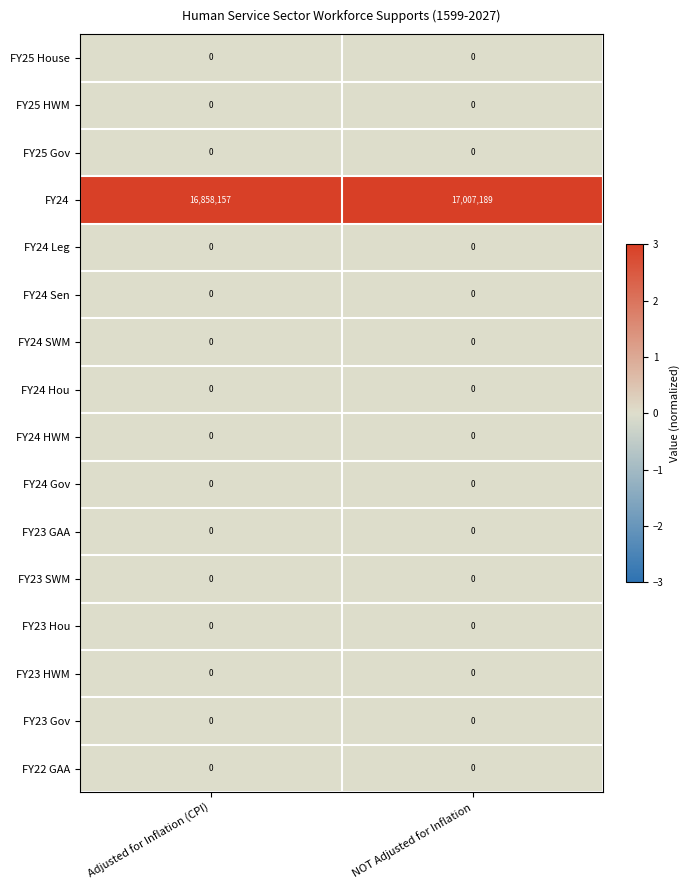

Which series has the widest spread of values?

FY24